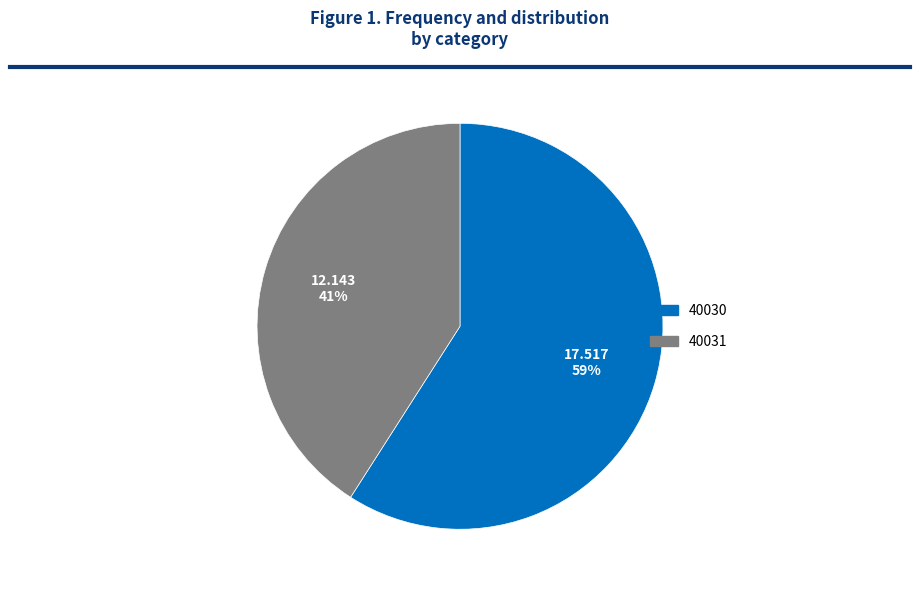

What is the majority slice?

40030